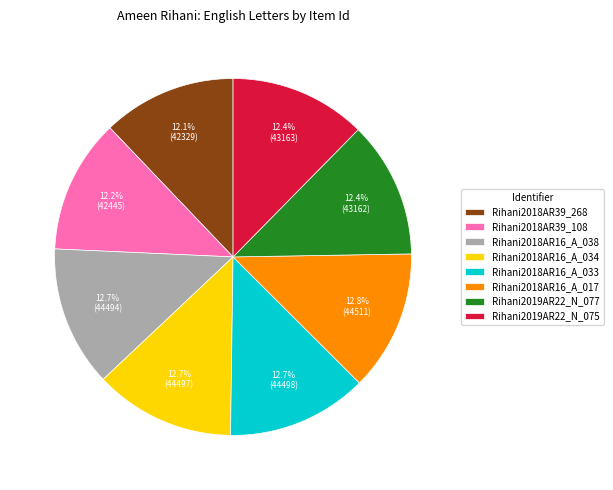

Do Rihani2018AR39_108 and Rihani2018AR39_268 together represent more than half of the pie?

No